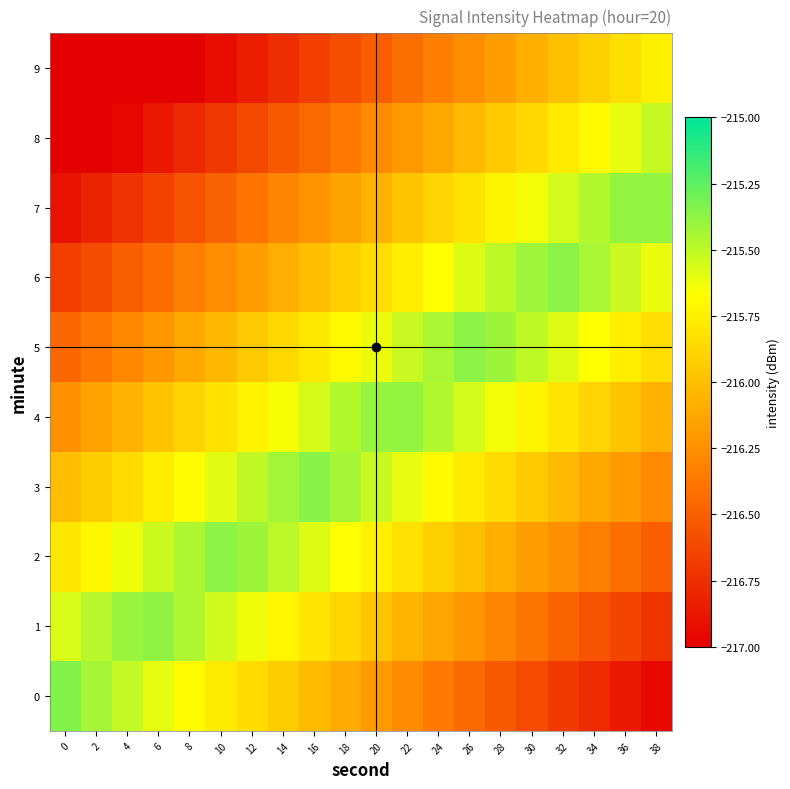

Which series has the largest range (max minus min)?

row_0